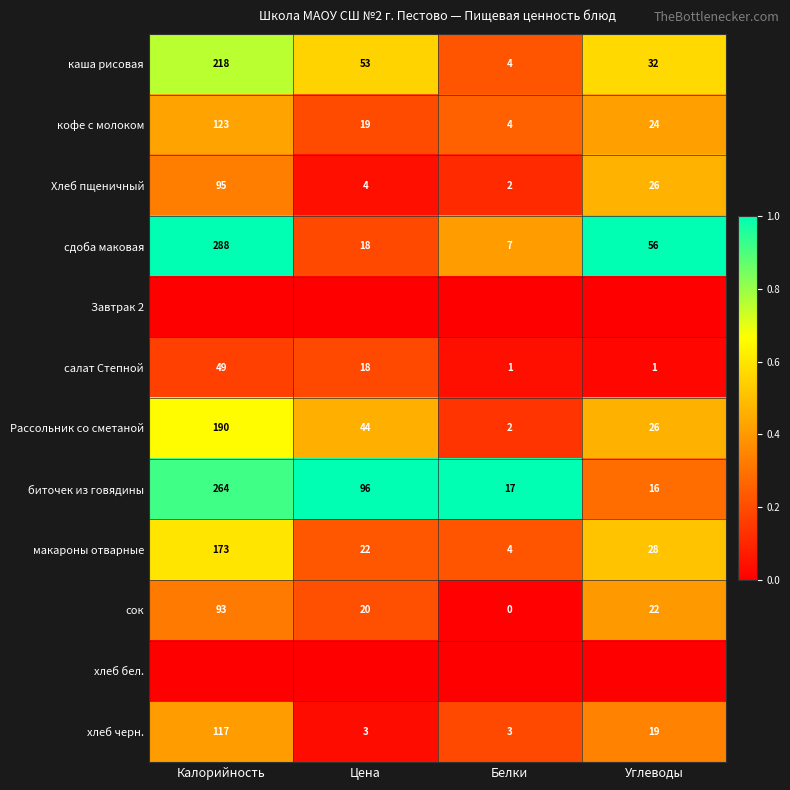

Where does the сдоба маковая series first go above 56?

Калорийность